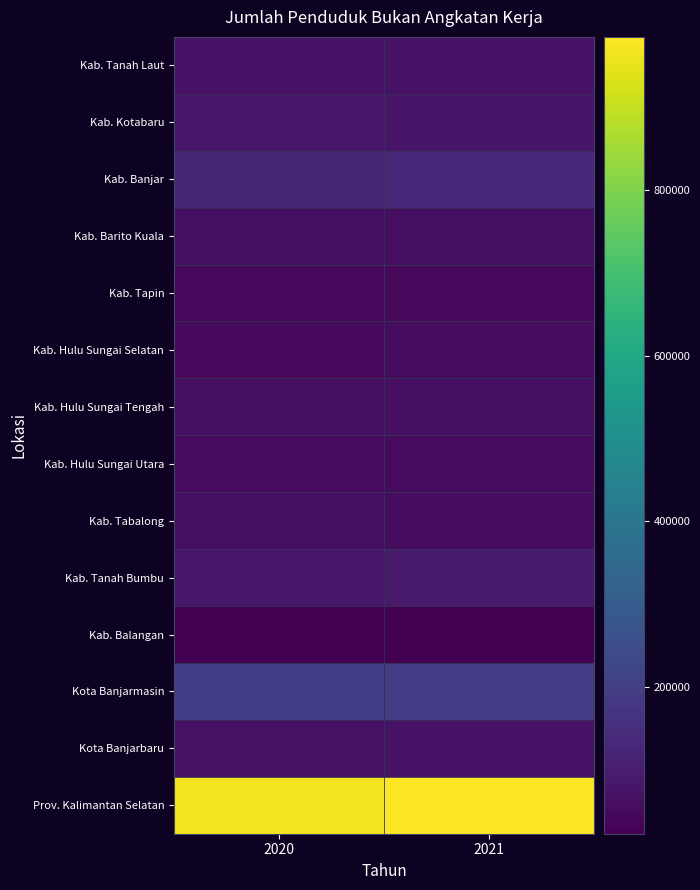

What is the minimum value shown in the chart?

22341